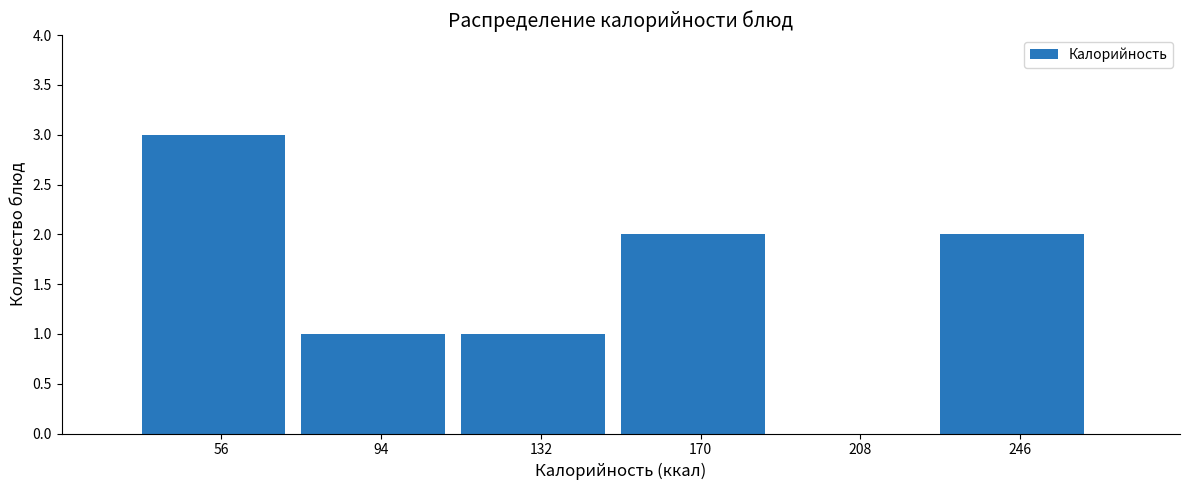

Reading right to left, what are all the values shown in this chart?

246=2	208=0	170=2	132=1	94=1	56=3